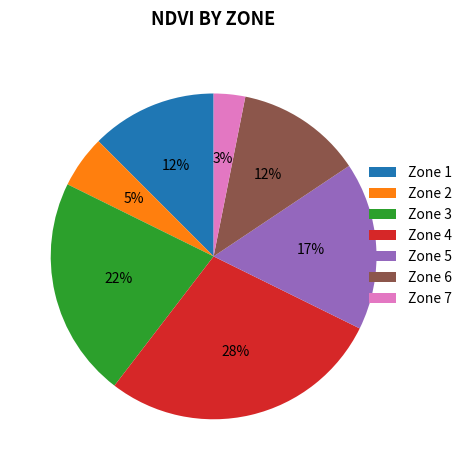

Do Zone 3 and Zone 7 together represent more than half of the pie?

No